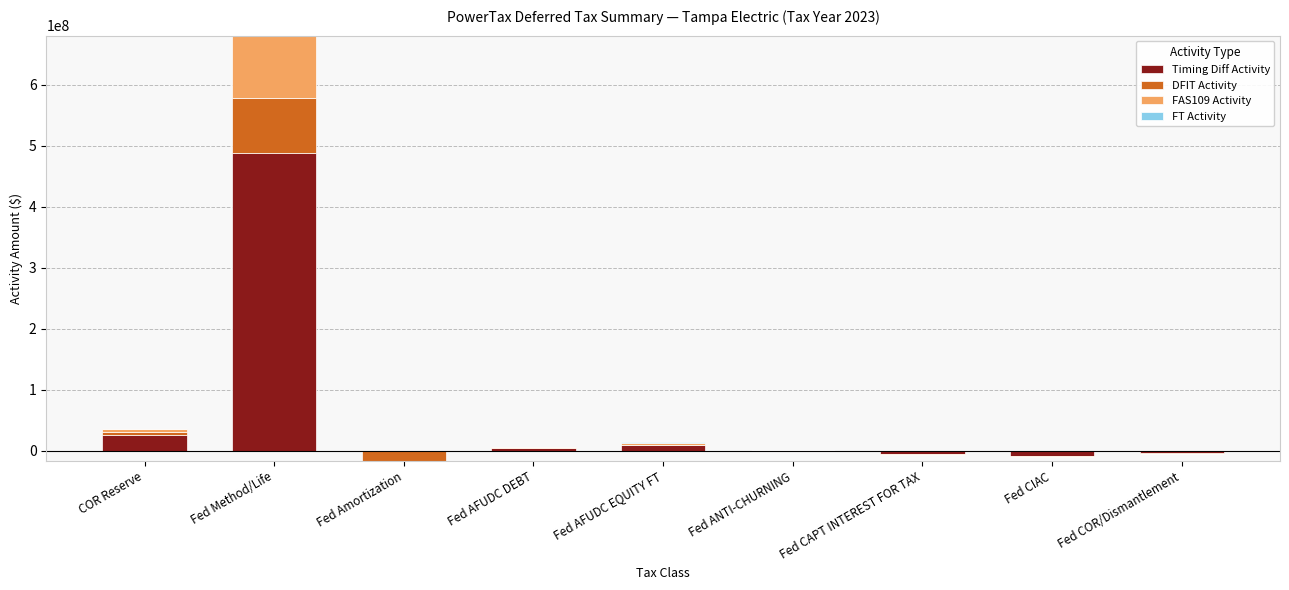

How many data points in FAS109 Activity are less than 96896?

4